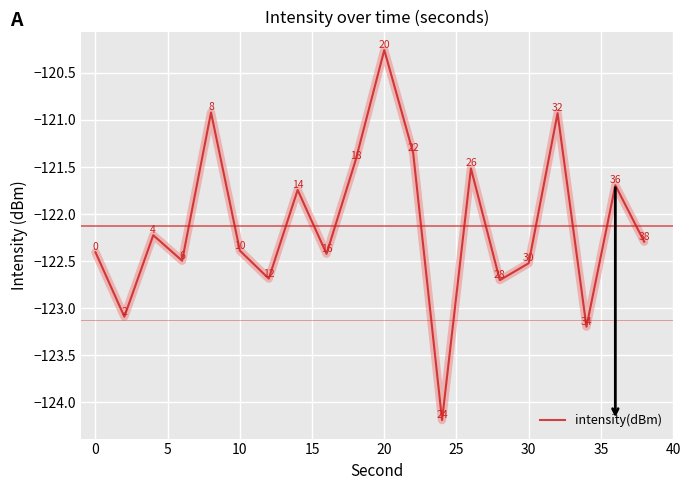

How many lines are shown in the chart?

1